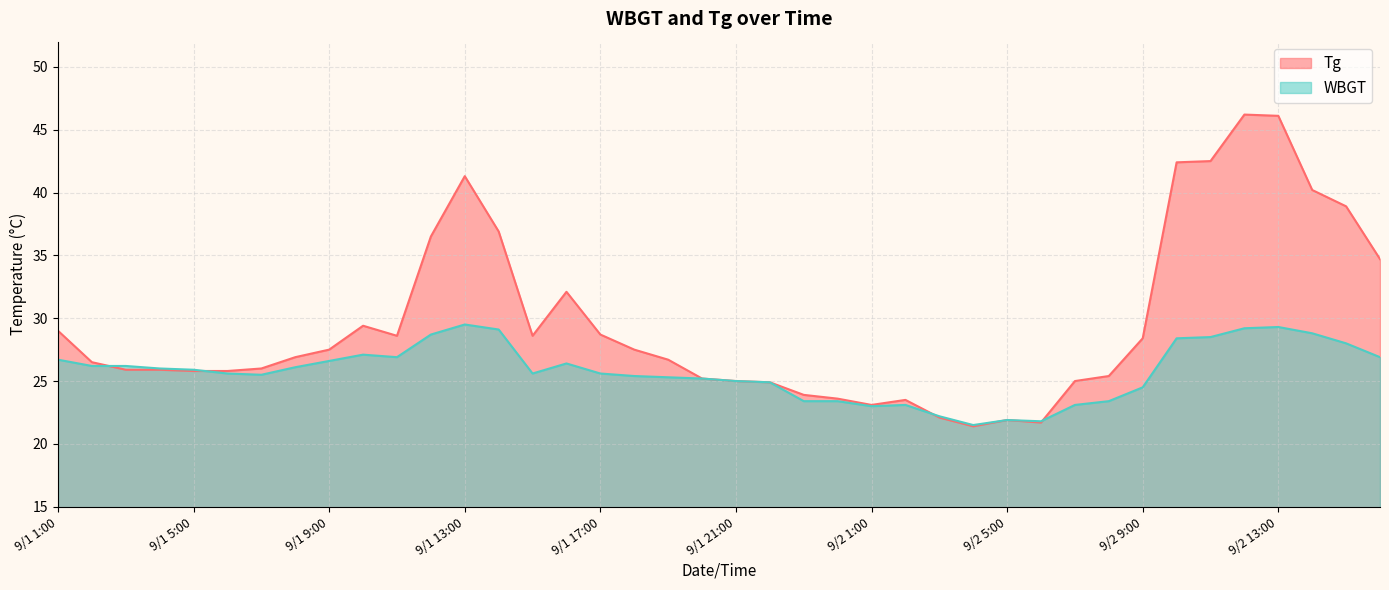

At which label is Tg closest to 33?

9/1 16:00